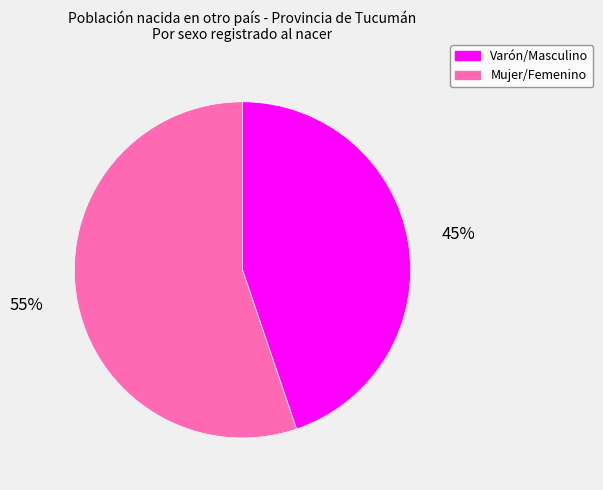

To the nearest percent, what is the combined percentage of Varón/Masculino and Mujer/Femenino?

100%